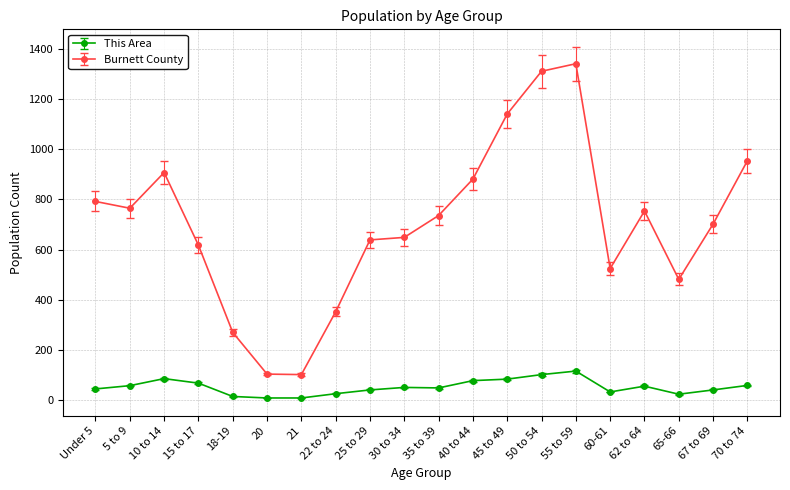

What is the label of the 11th point from the right?

30 to 34